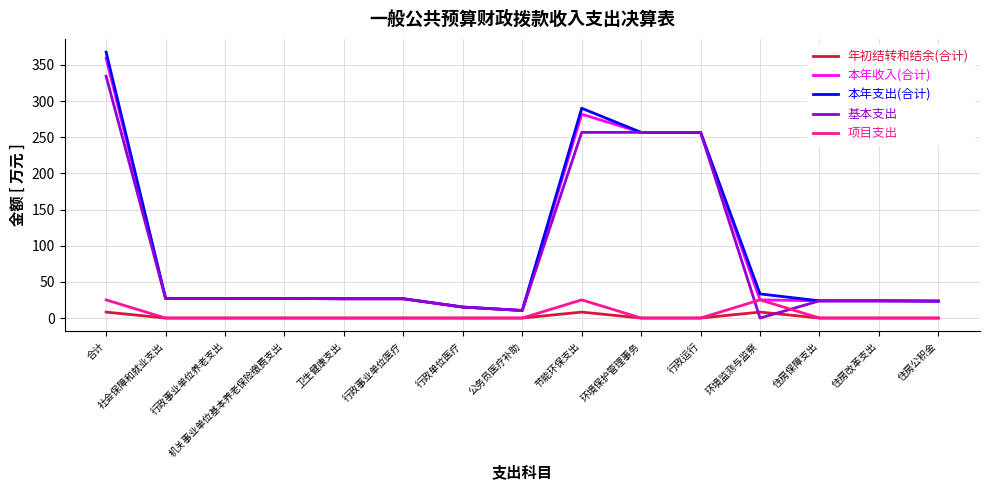

Is the value of 基本支出 at 环境保护管理事务 greater than the value of 项目支出 at 环境监测与监察?

Yes